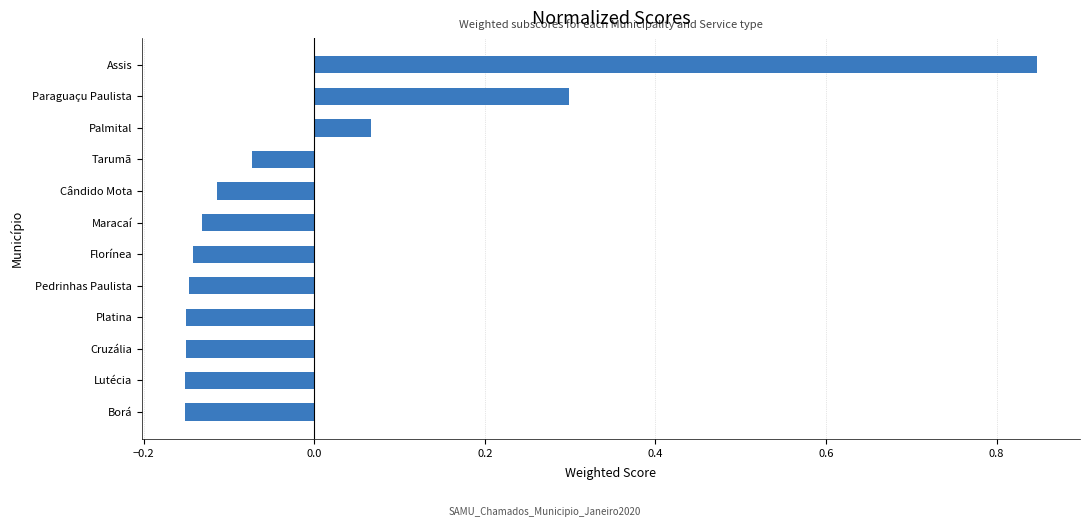

How many data points are above 0?

3